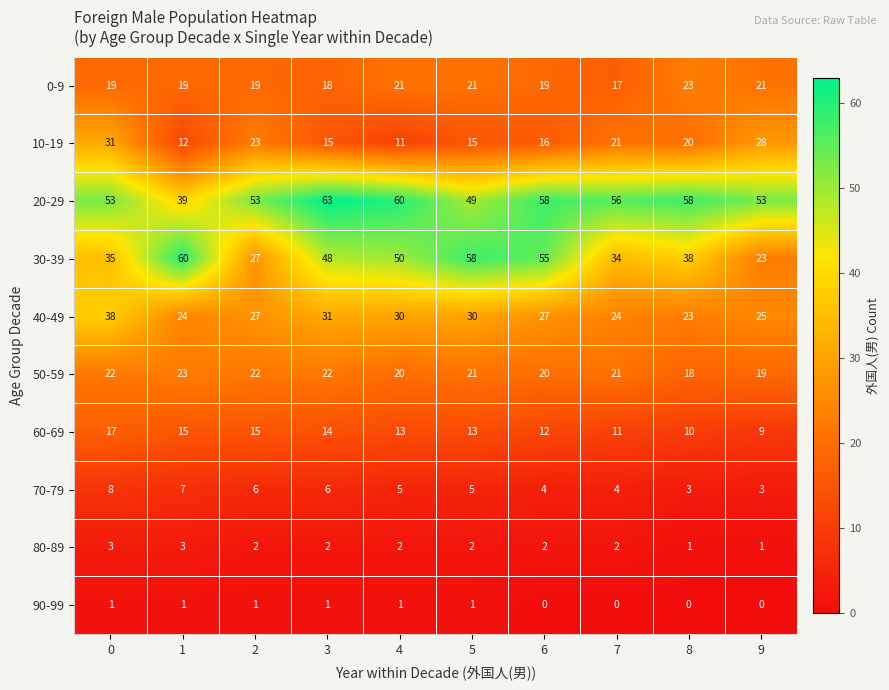

What value does the 20-29 series have at 9, to the nearest 10?

50